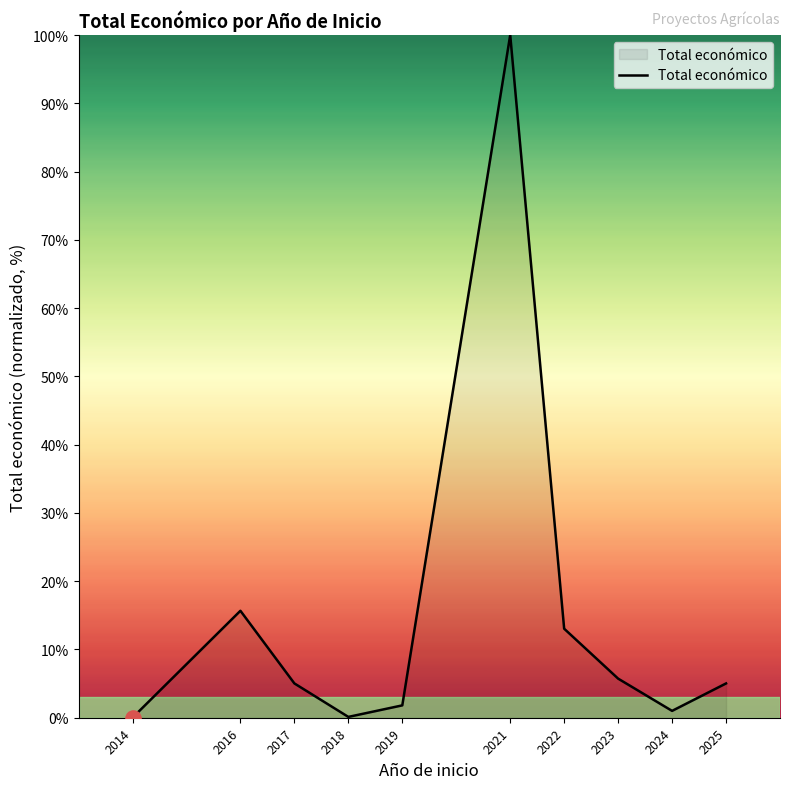

What is the change in value from 2018 to 2023?

+5.6